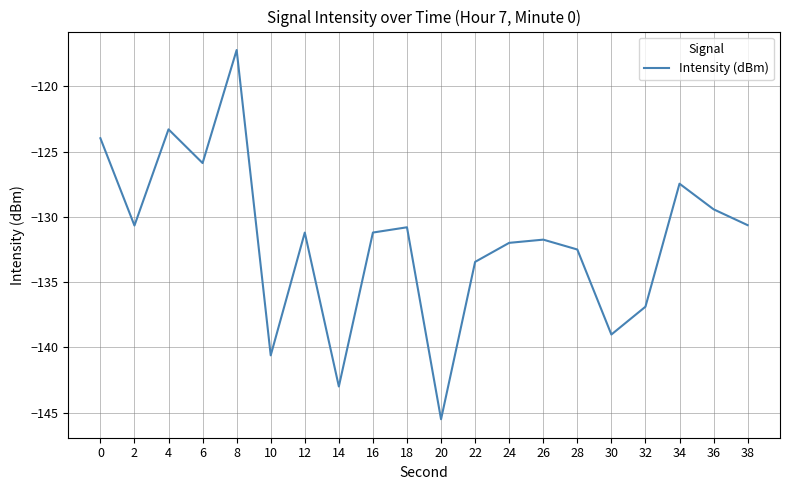

What is the average value?

-131.8